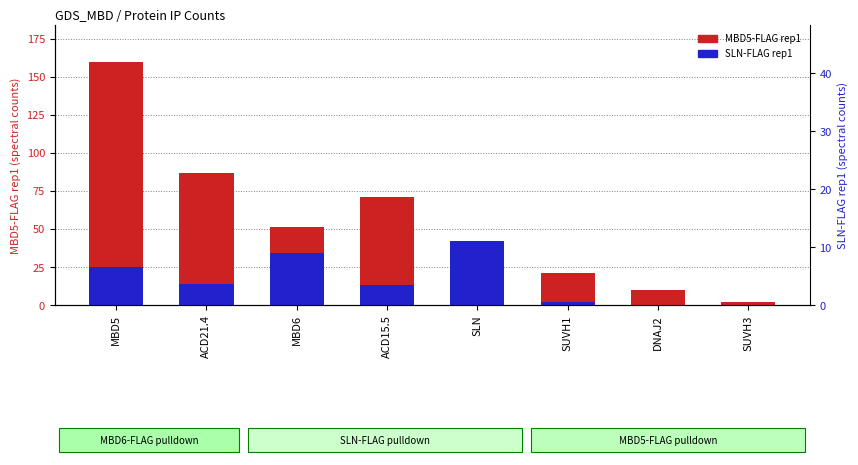

Rank the series by their average value, from highest to lowest.

MBD5-FLAG rep1, SLN-FLAG rep1